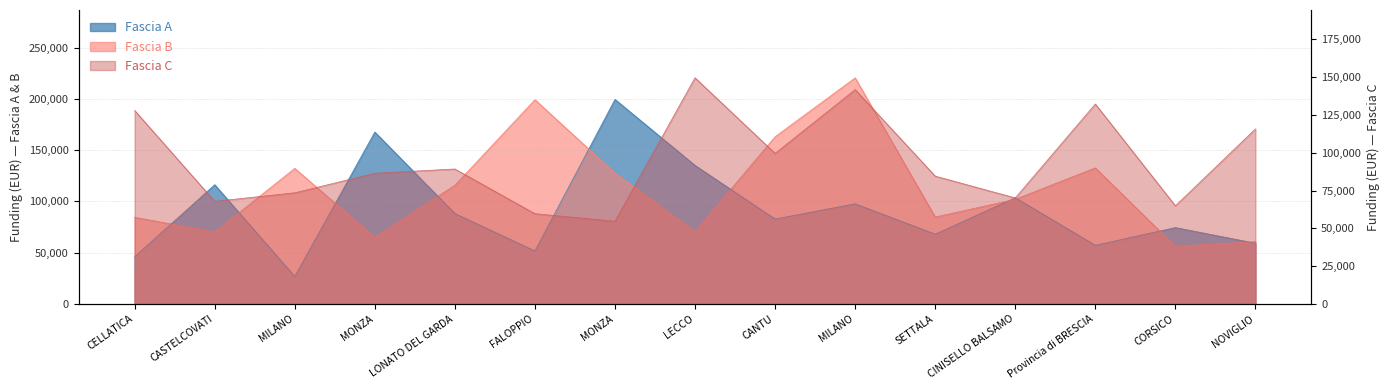

Rank the series at SETTALA from lowest to highest value.

Fascia A, Fascia C, Fascia B